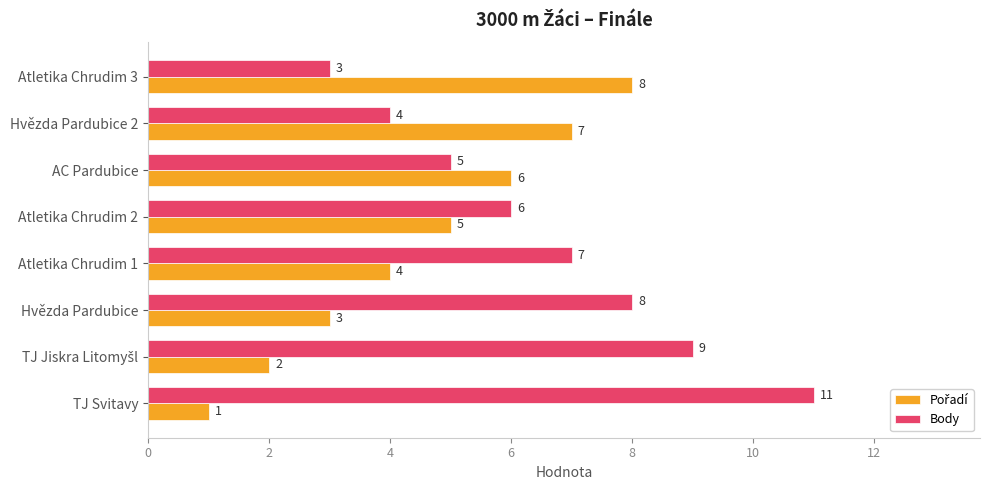

What is the maximum value shown in the chart?

11